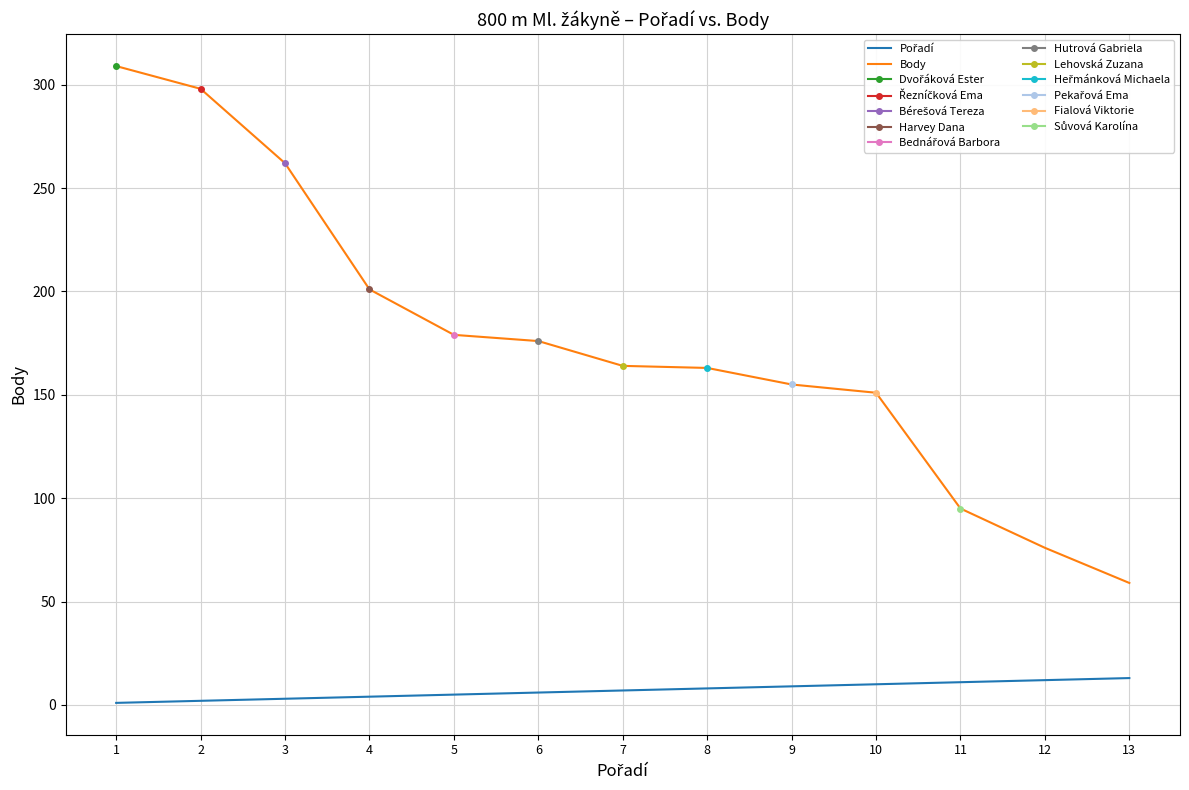

At how many categories does at least one series exceed 124?

10